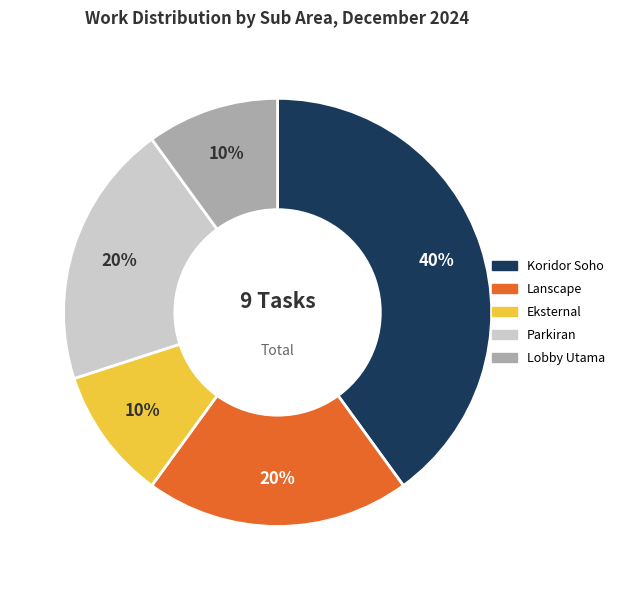

To the nearest percent, what portion does Koridor Soho represent?

40%